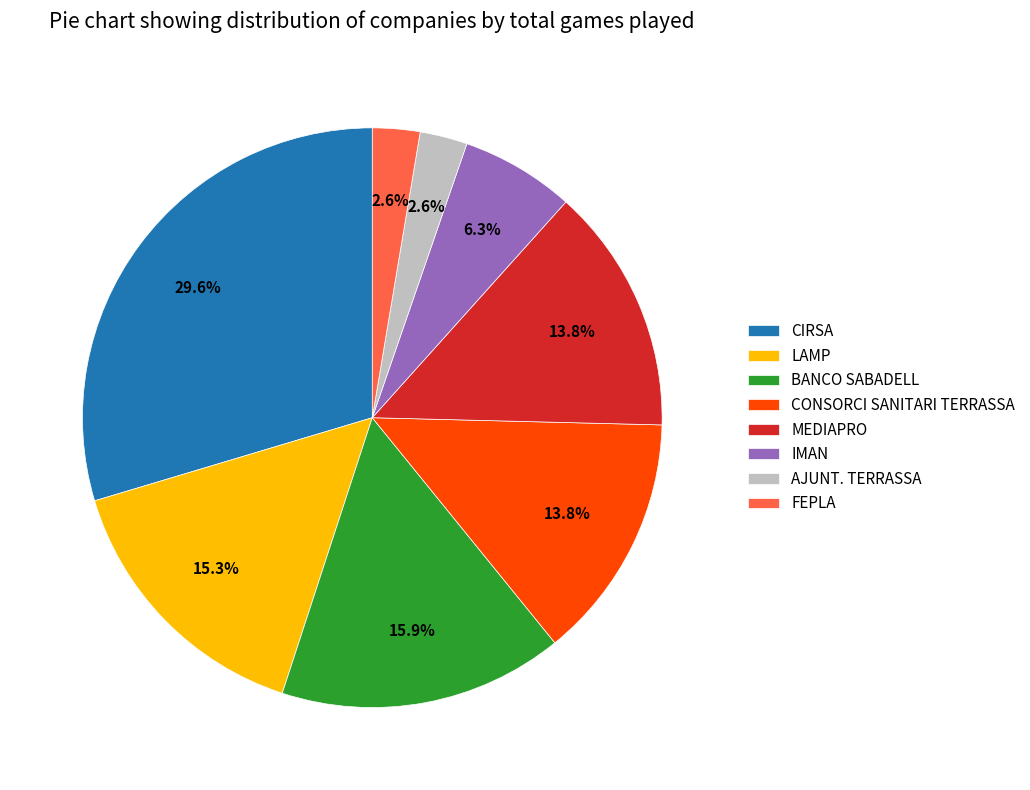

True or false: CIRSA accounts for 22% of the total.

False